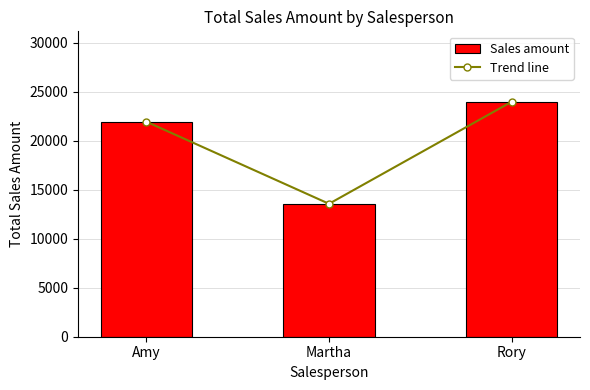

What is the label of the 1st bar from the left?

Amy